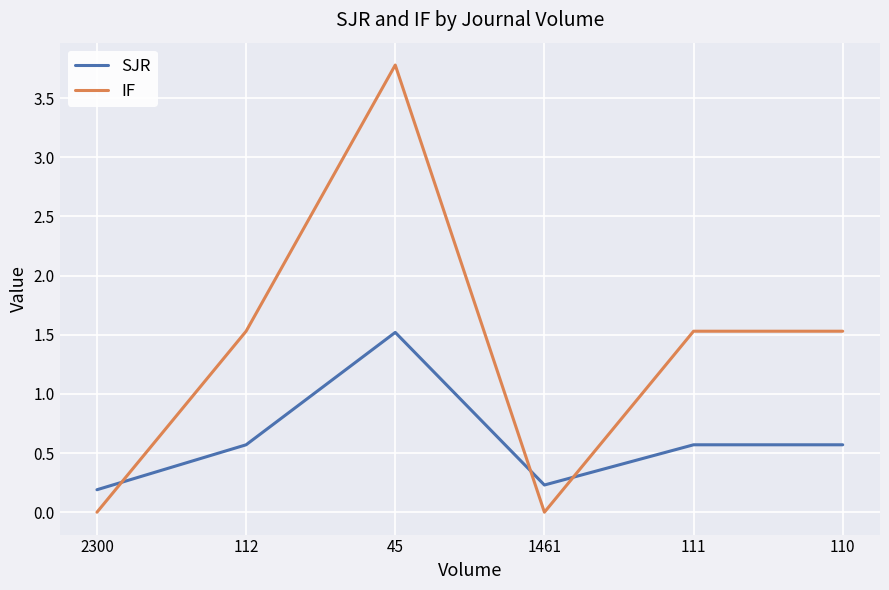

Where is SJR nearest to the value 0?

2300